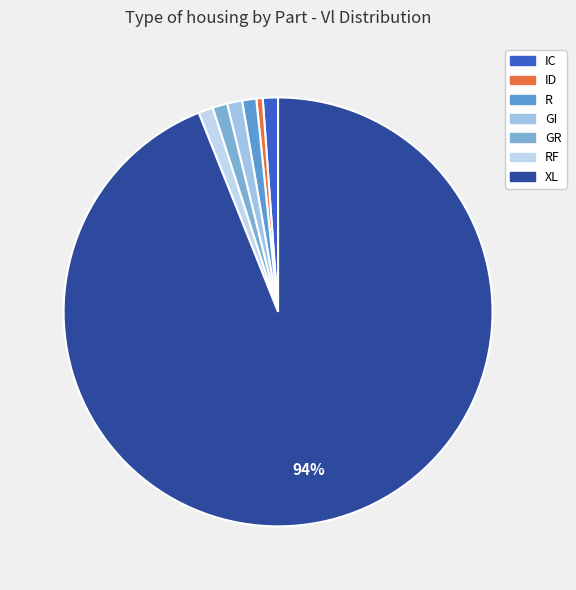

Combined, do GI and RF account for over 50%?

No